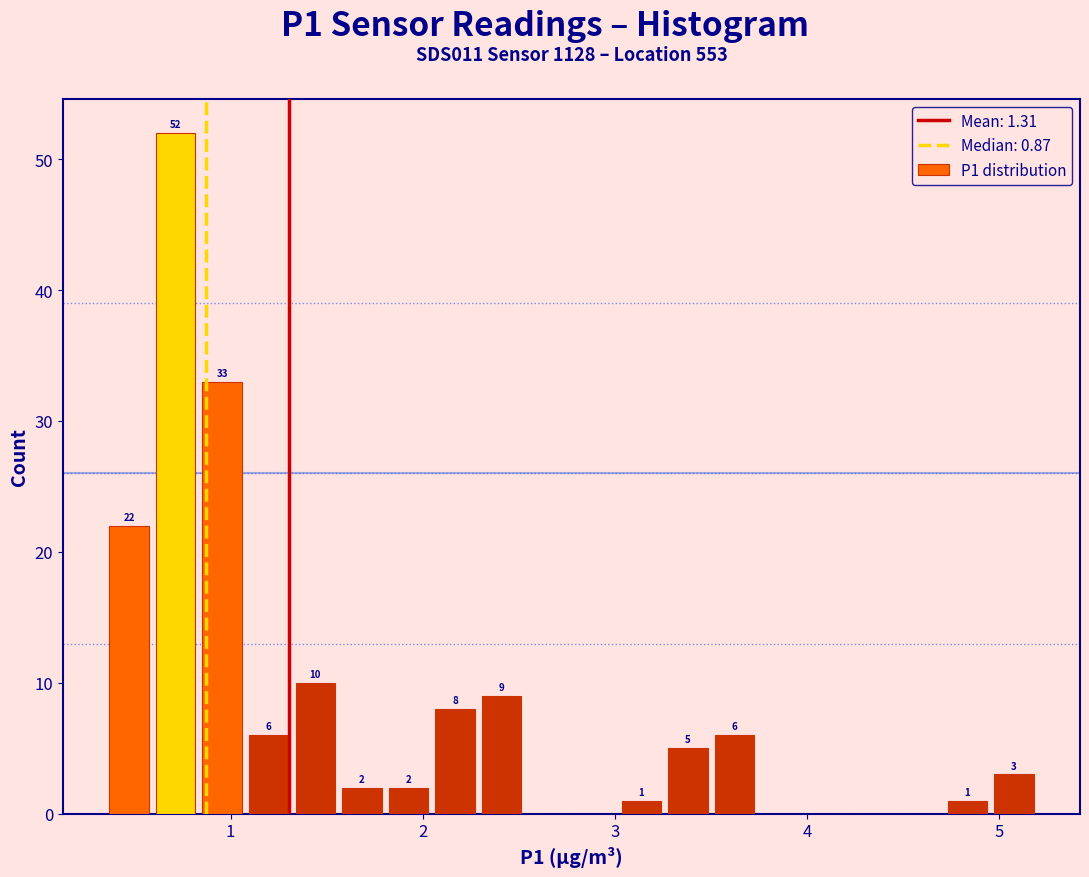

Read against the x-axis, roughly where is the centre of the tallest bar?

0.7